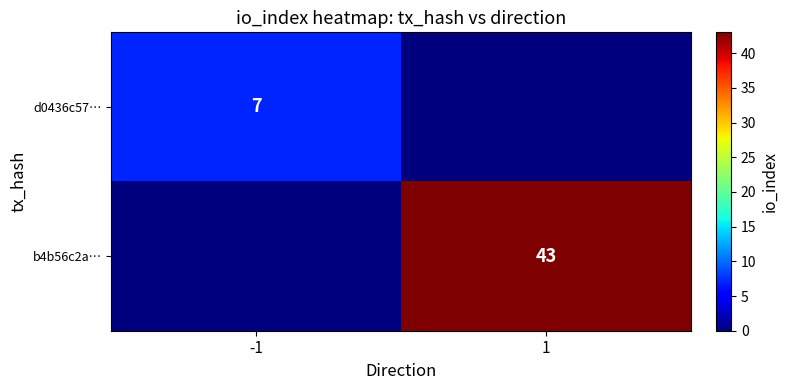

Is it true that d0436c57… equals 7 at -1?

True